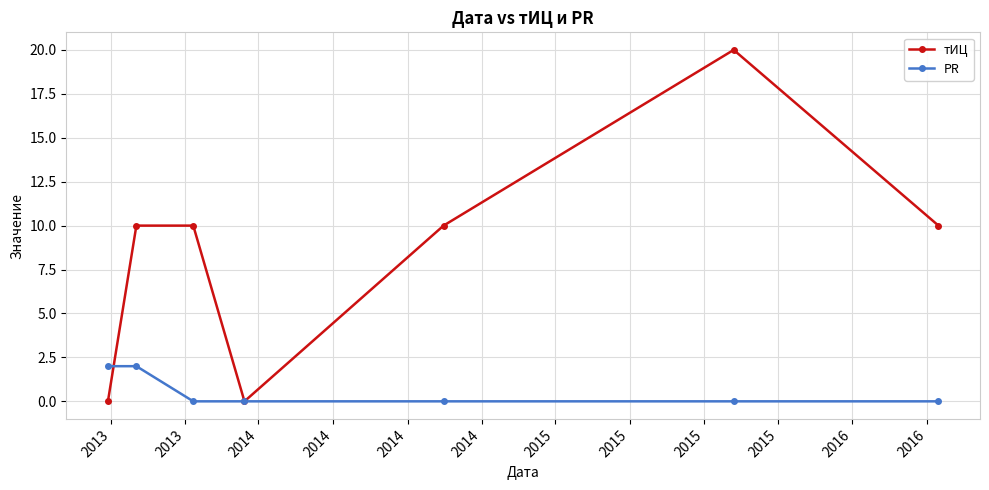

Reading left to right, list all the values displayed in this chart.

тИЦ: 0	10	10	0	10	20	10
PR: 2	2	0	0	0	0	0